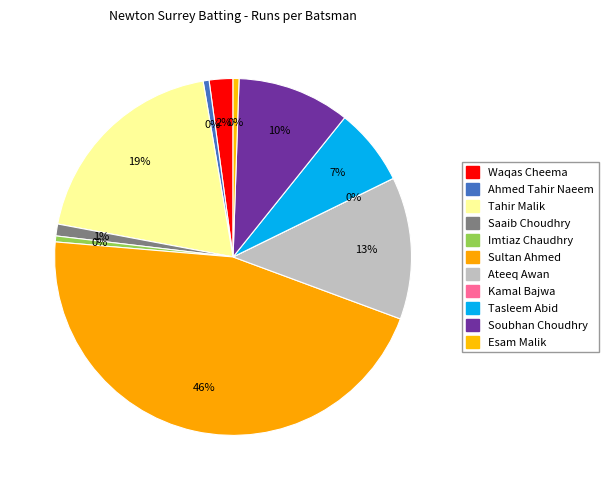

Combined, what portion of the pie is Ahmed Tahir Naeem and Tahir Malik?

19.9%